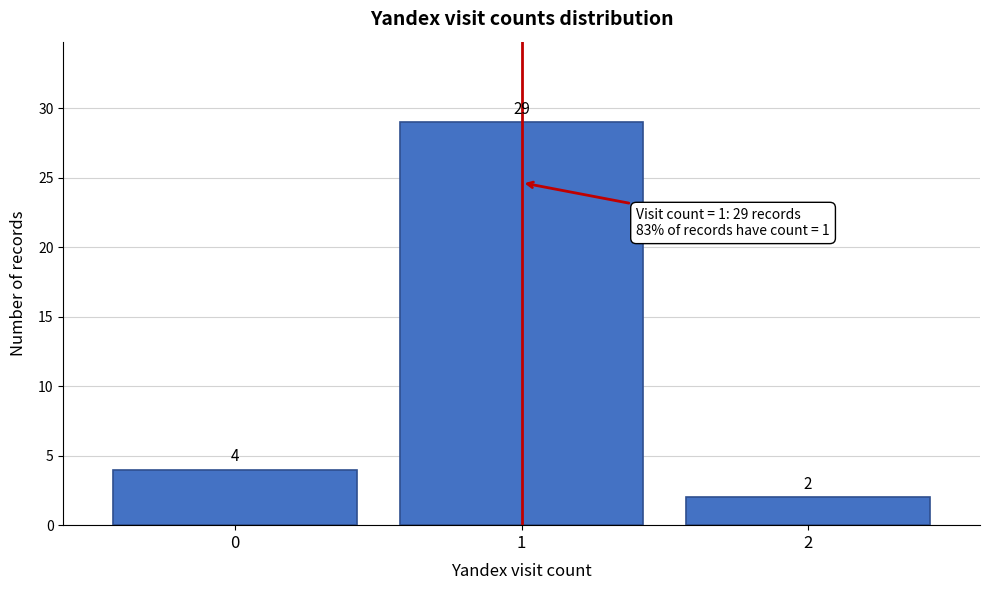

Over which range of the x-axis is the bar tallest?

0.5 to 1.5